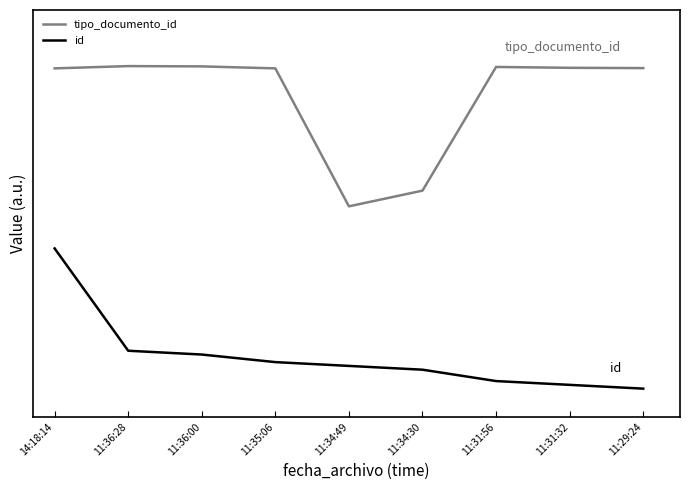

What are all the series names shown in the legend?

tipo_documento_id, id